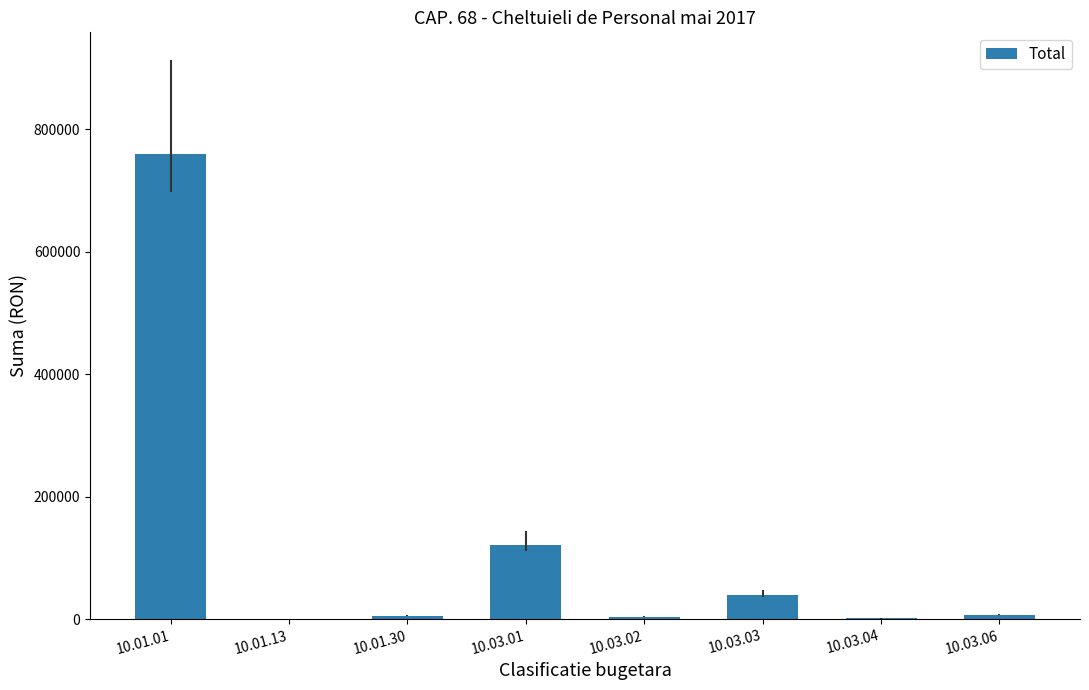

What is the average value?

117162